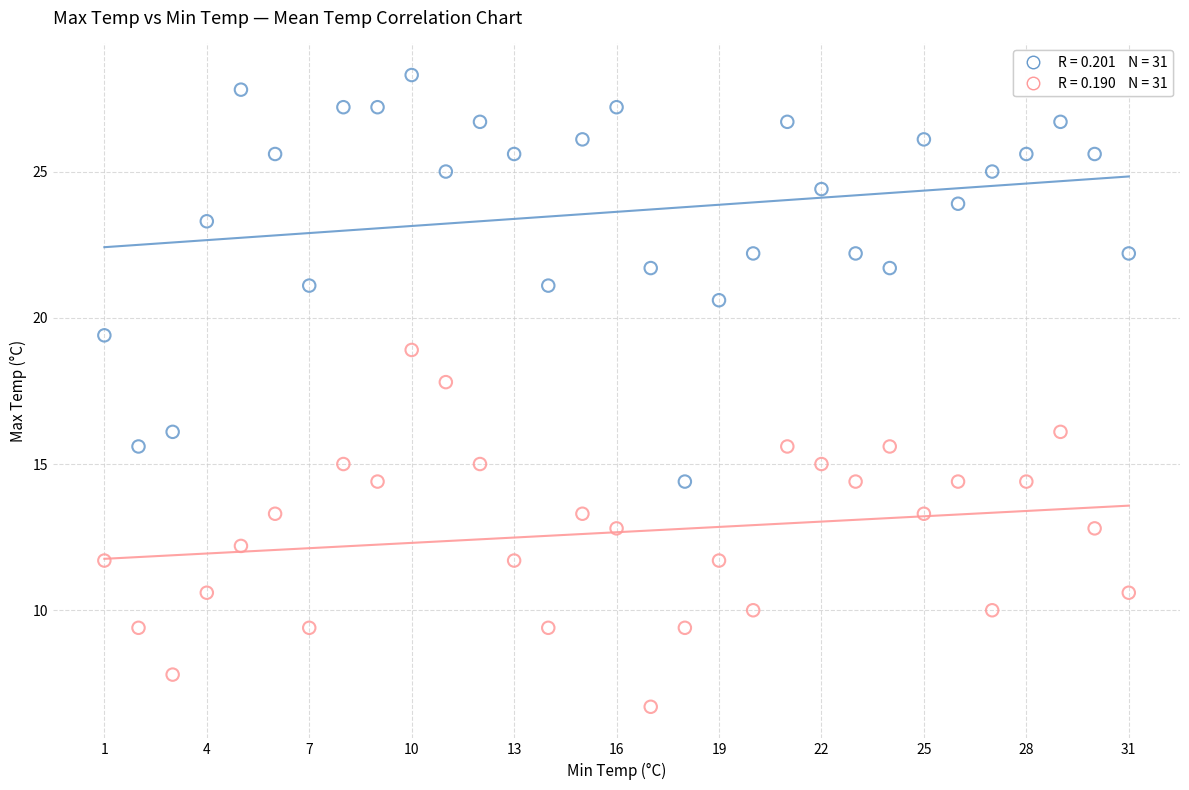

Across all data points, what is the range of Y values (max minus min)?

21.6